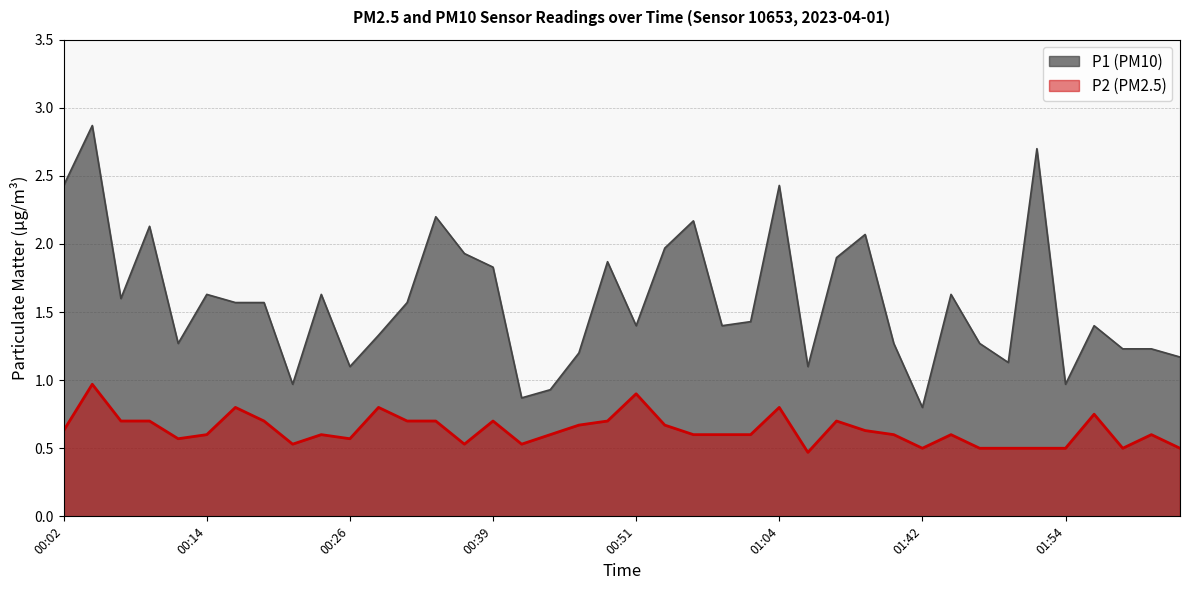

What is the value of the P1 point at the 7th from the left?

1.6